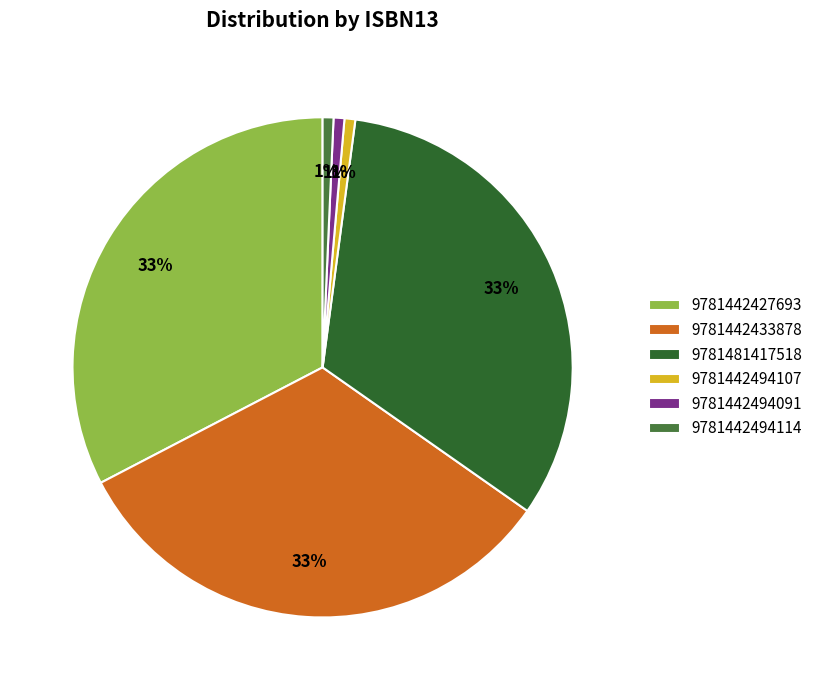

Is 9781442494114 the majority of the pie?

No